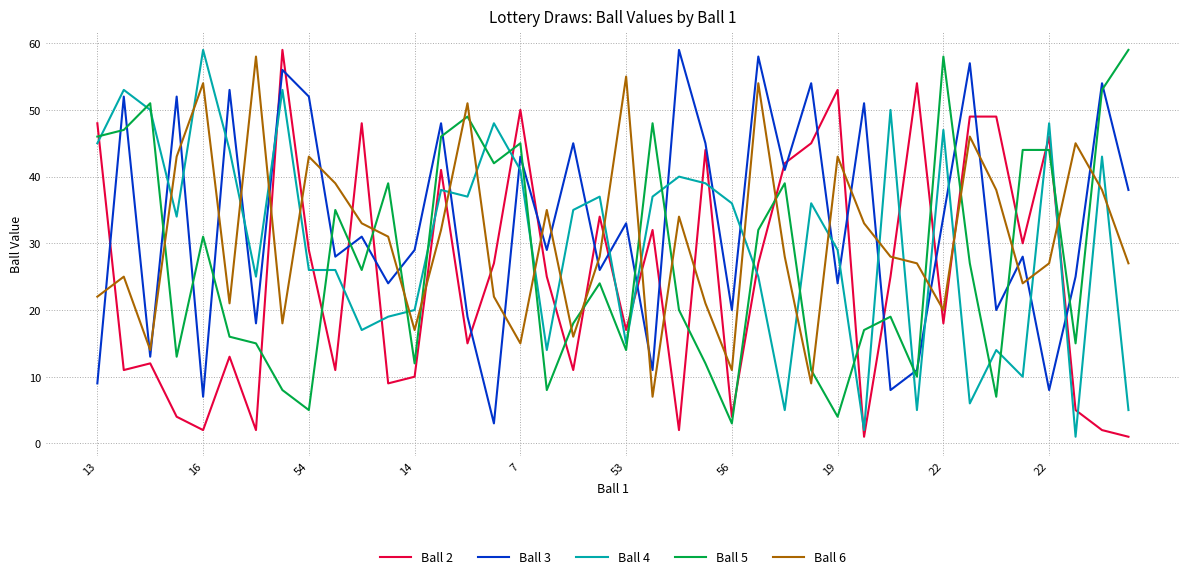

What are all the series names shown in the legend?

Ball 2, Ball 3, Ball 4, Ball 5, Ball 6